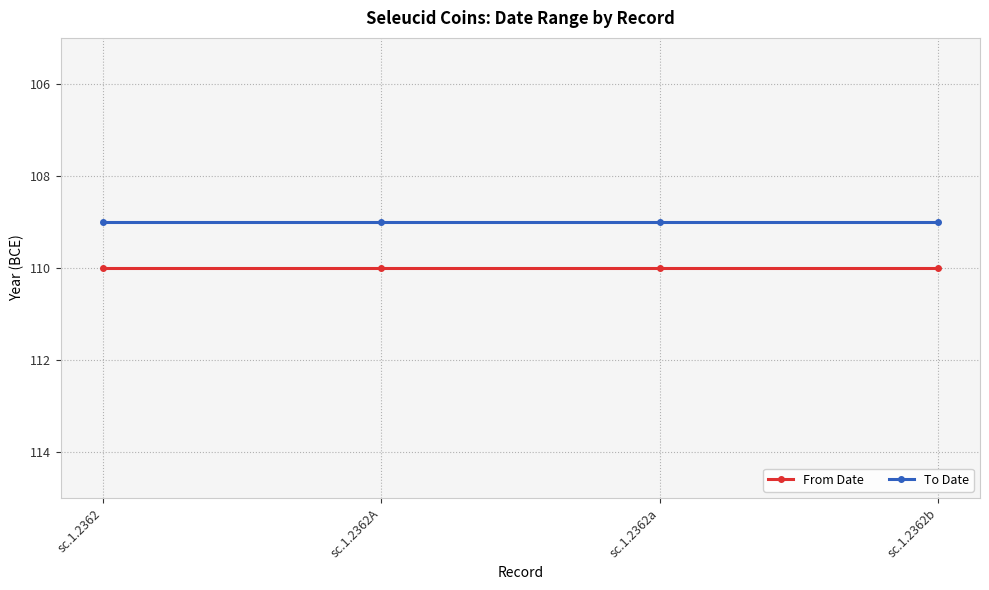

Which category has the highest value across all series?

sc.1.2362